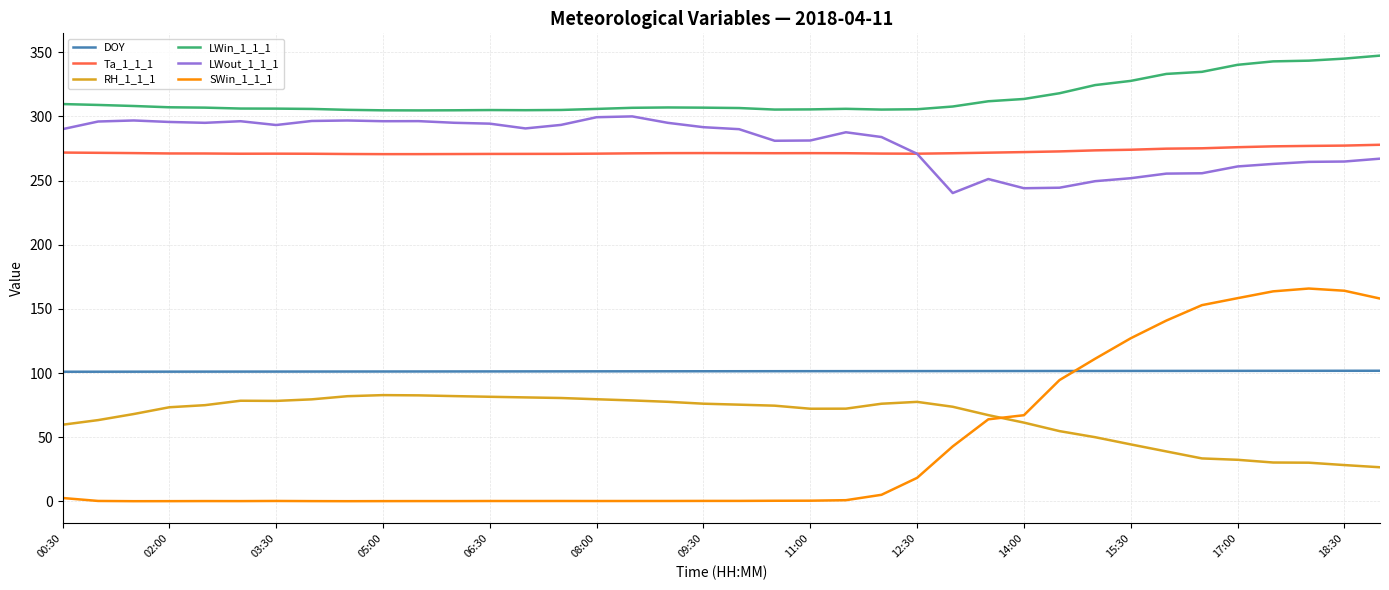

How many distinct data groups are displayed?

6